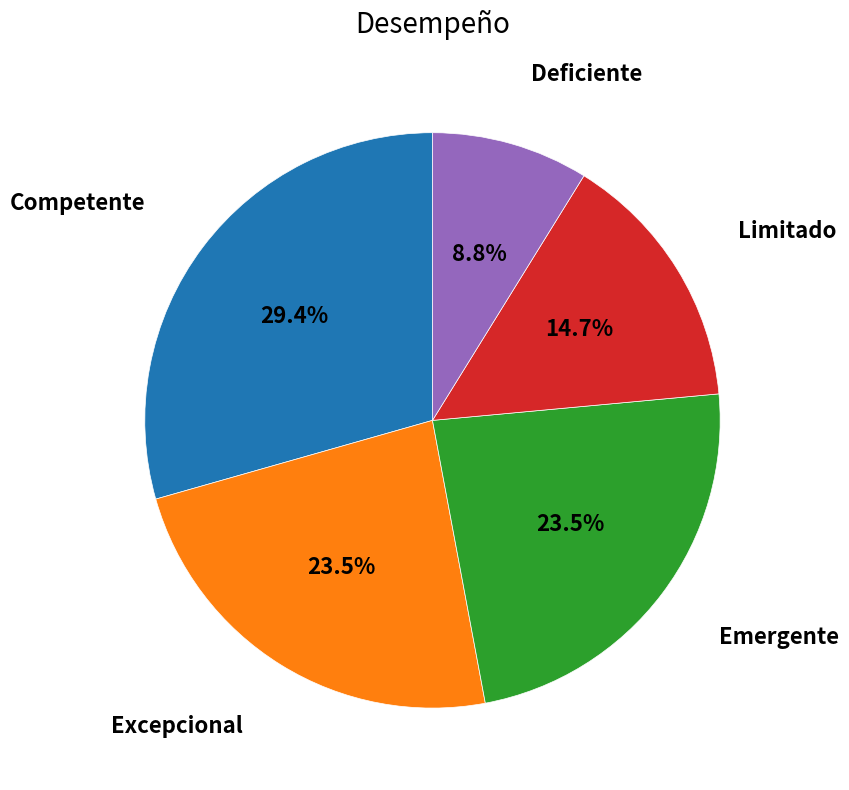

Does any single category account for the majority?

No